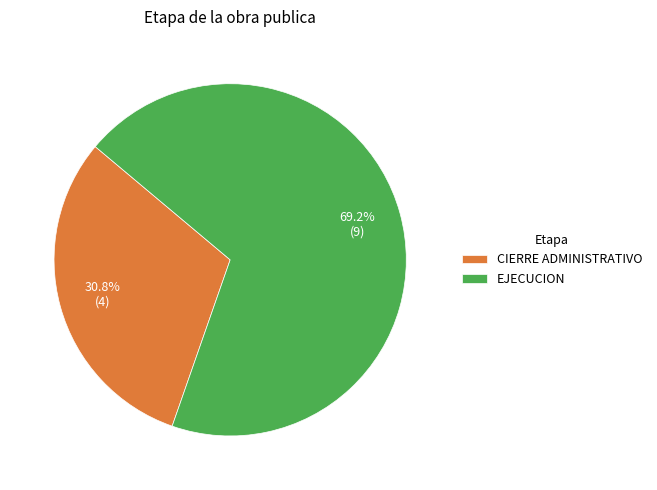

What is the ratio of the value at CIERRE ADMINISTRATIVO to the value at EJECUCION?

0.4